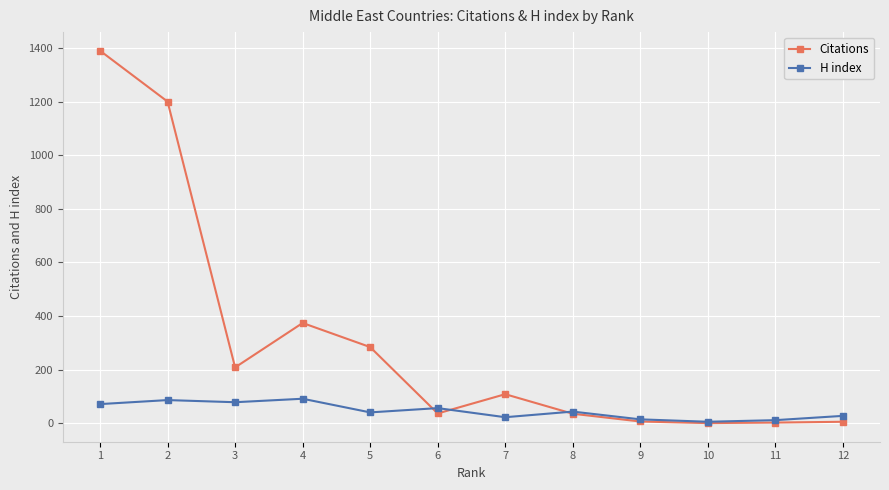

Which series ends up on top after the final intersection of H index and Citations?

H index